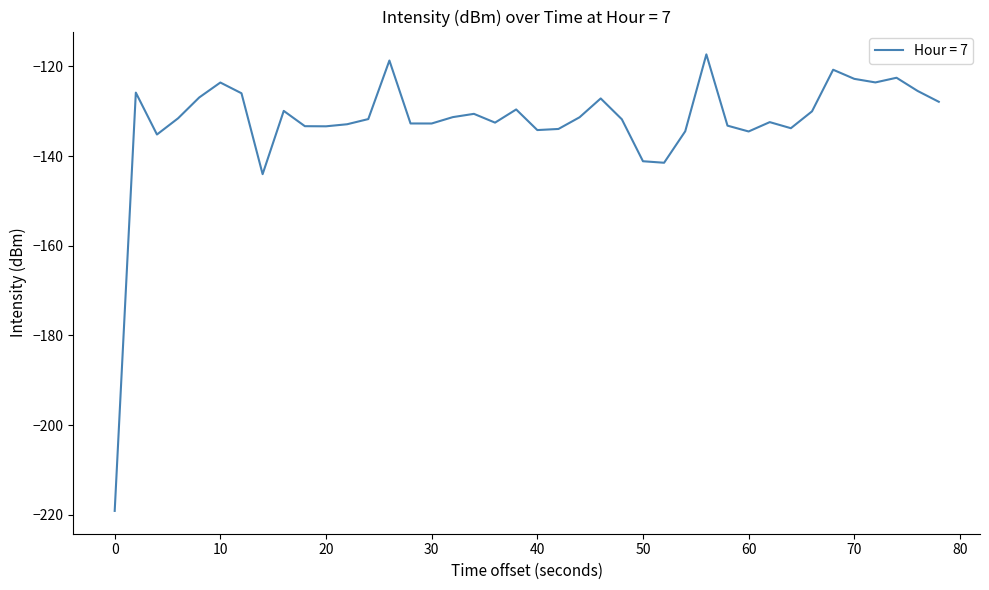

What is the sum of all values?

-5301.9